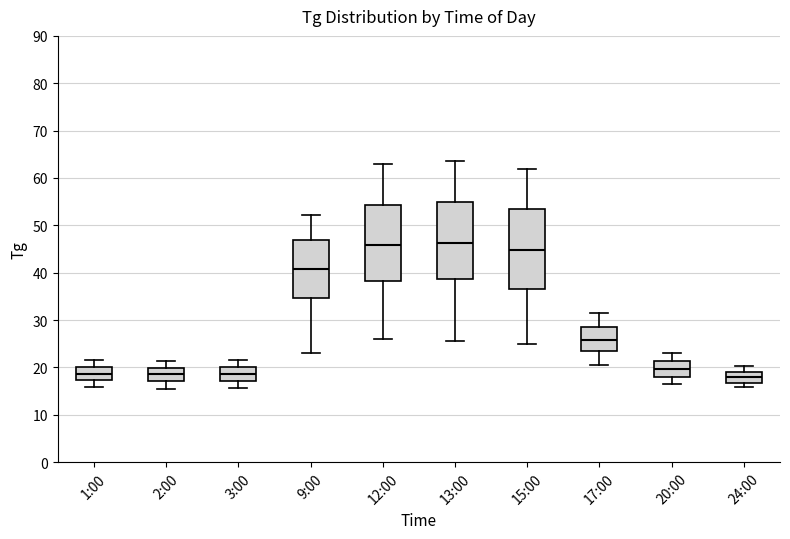

Reading left to right, transcribe this box plot: for each box, give where its median line is, the range the box spans, and where its two whiskers end, as read against the y-axis. The values are not printed on the chart, so give them approximately, as read against the axis.

1:00: median 19, box 17 to 20, whiskers 16 to 22
2:00: median 19, box 17 to 20, whiskers 16 to 21
3:00: median 19, box 17 to 20, whiskers 16 to 22
9:00: median 41, box 35 to 47, whiskers 23 to 52
12:00: median 46, box 38 to 54, whiskers 26 to 63
13:00: median 46, box 39 to 55, whiskers 26 to 64
15:00: median 45, box 37 to 53, whiskers 25 to 62
17:00: median 26, box 23 to 29, whiskers 21 to 32
20:00: median 20, box 18 to 21, whiskers 17 to 23
24:00: median 18, box 17 to 19, whiskers 16 to 20